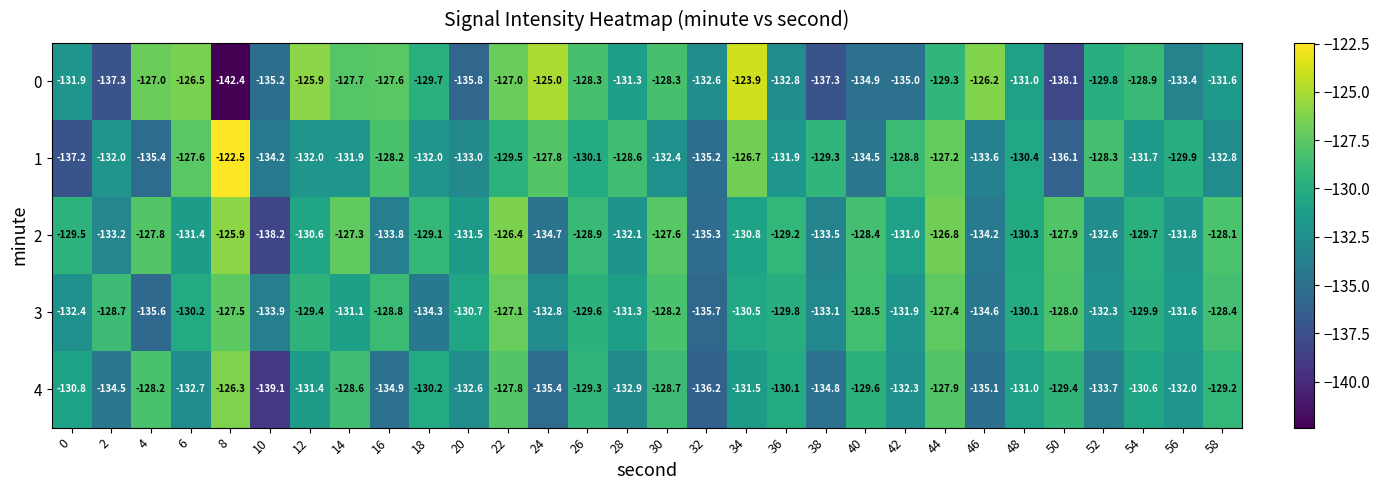

What is the difference between the highest and lowest values at 26?

1.8